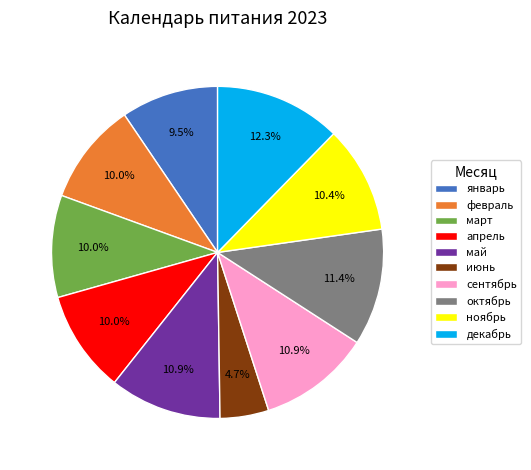

To the nearest percent, what portion does февраль represent?

10%